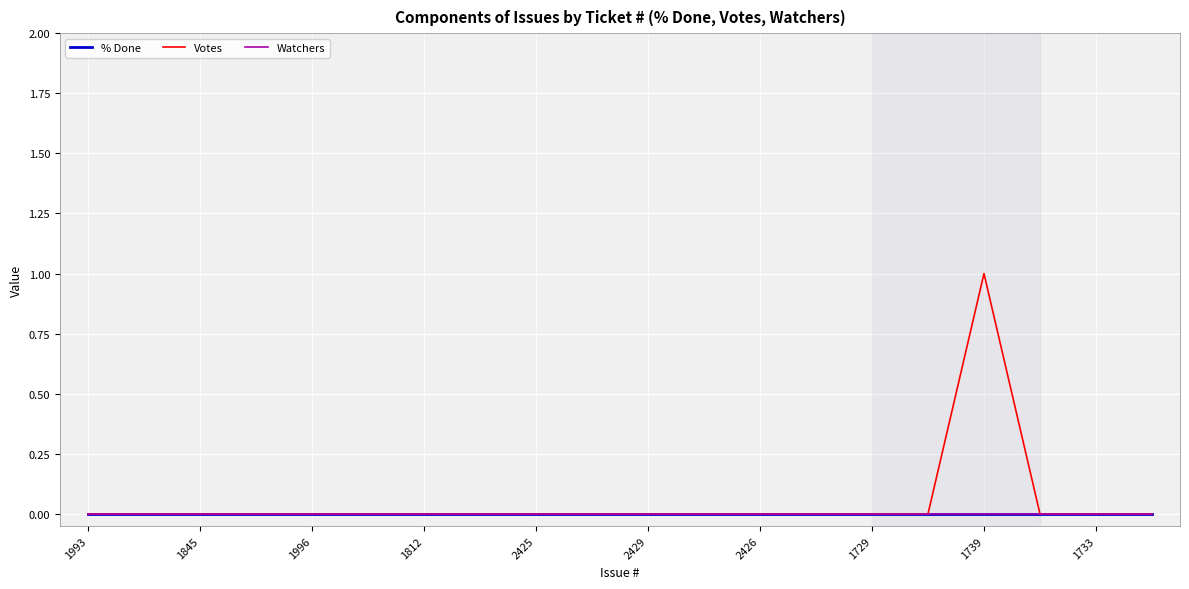

Which category has the highest value in the Votes series?

1739